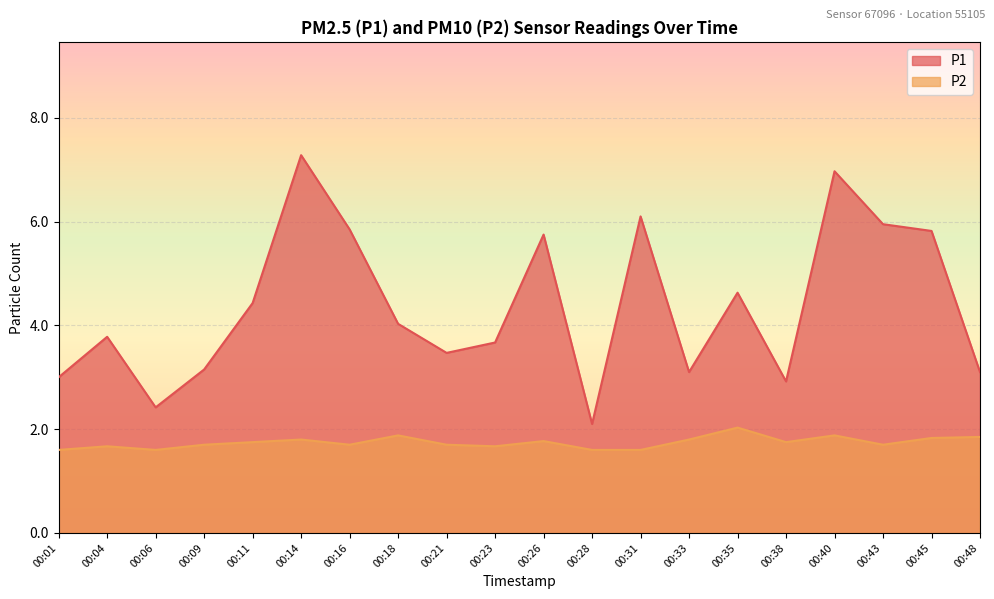

At which category does P1 reach its first local peak?

00:04